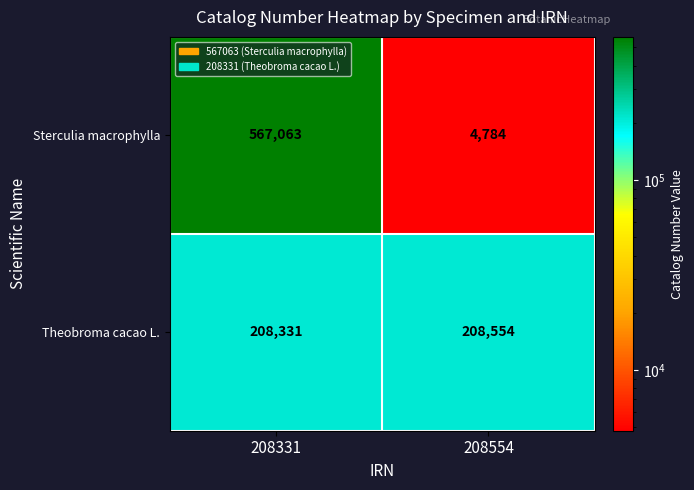

Reading left to right, list all the values displayed in this chart.

Sterculia macrophylla: 208331=567063	208554=4784
Theobroma cacao L.: 208331=208331	208554=208554